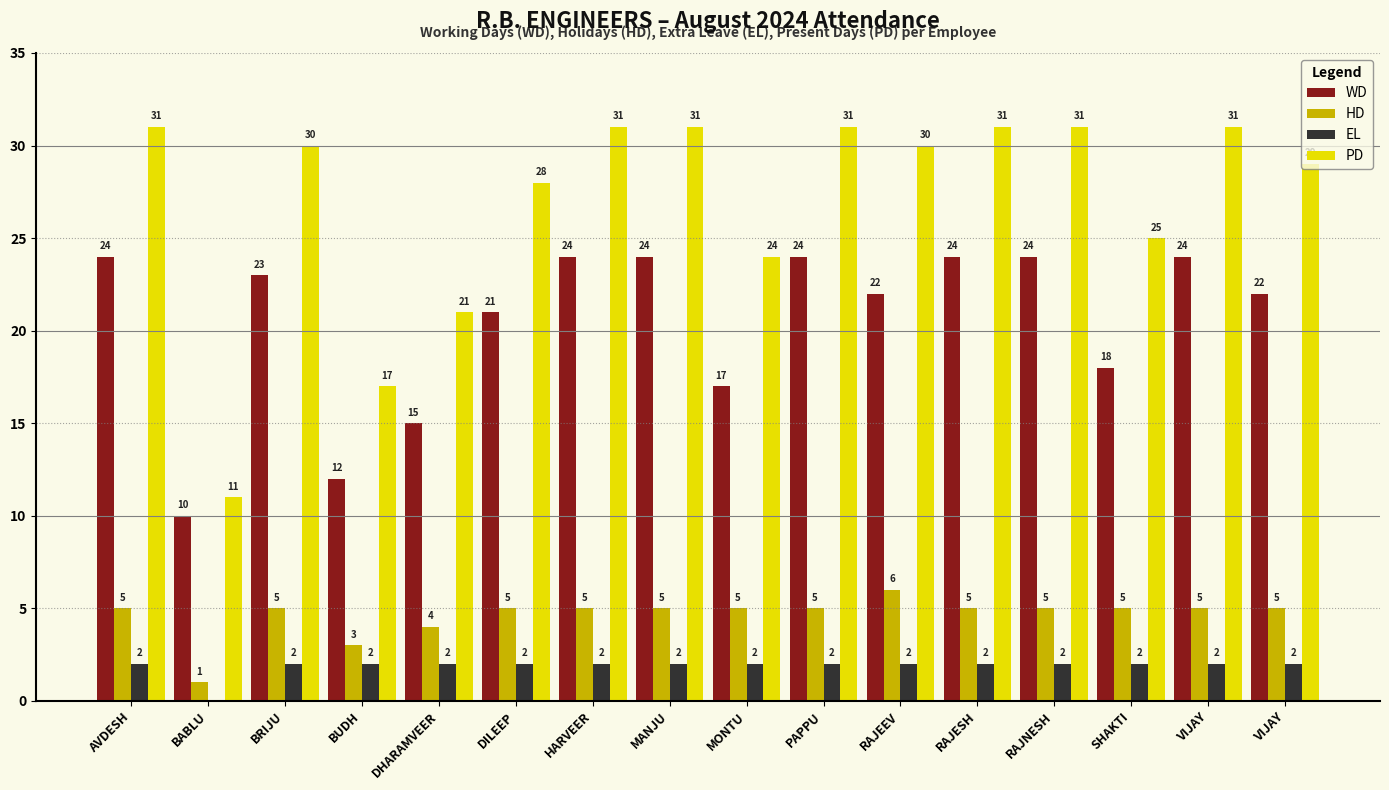

Is it true that WD equals 24 at VIJAY?

True